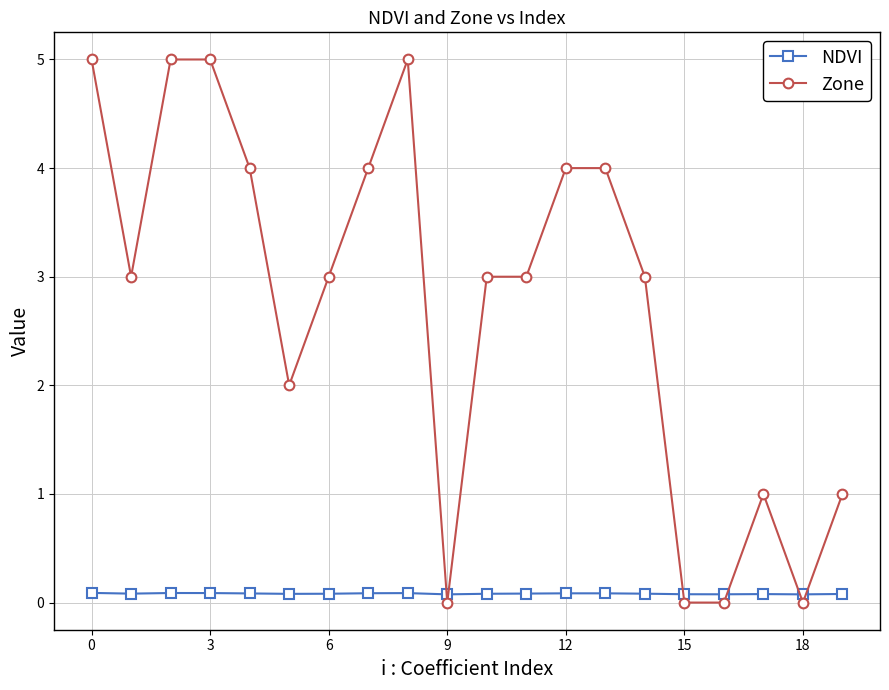

What is the average value of the NDVI series?

0.1